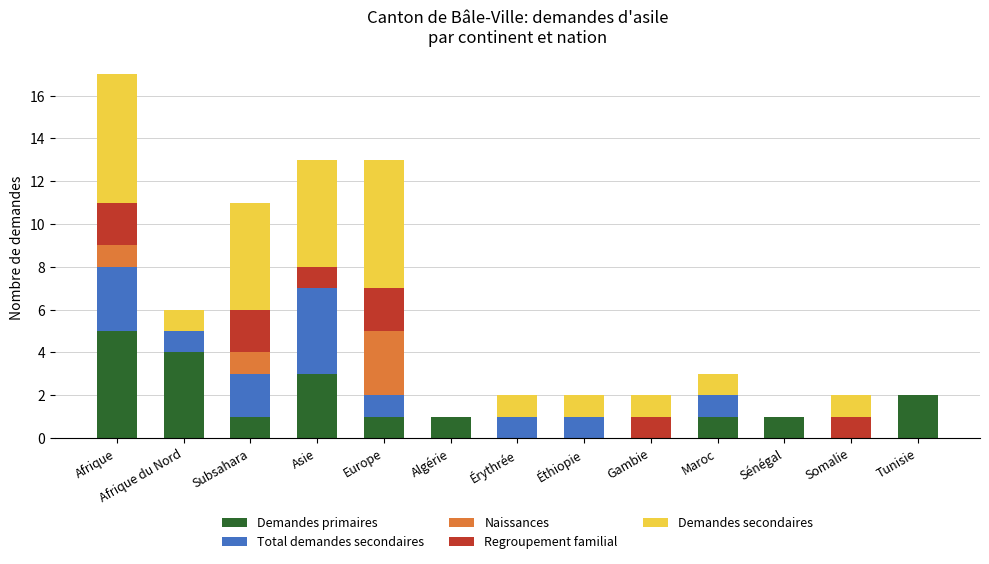

What is the total value across all series at Gambie?

2